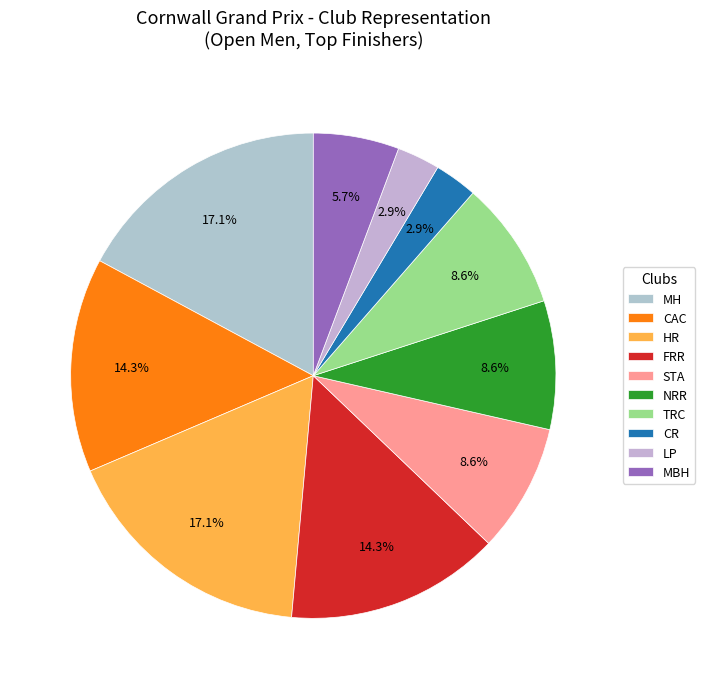

Is there a majority slice in this chart?

No